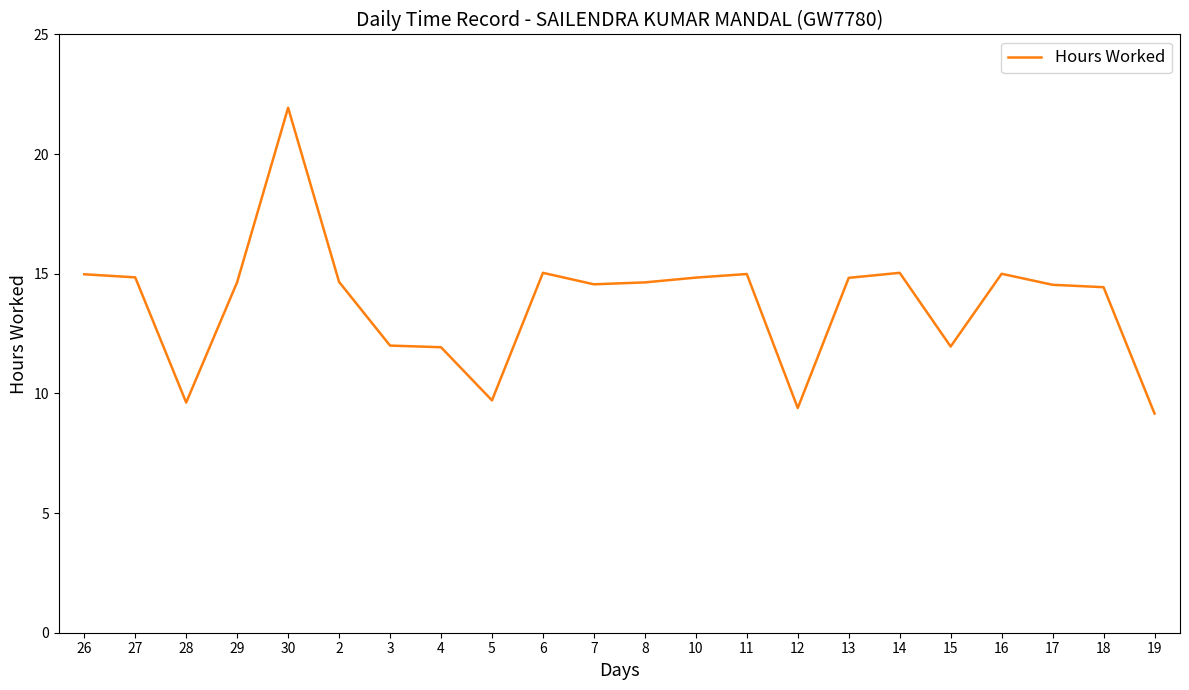

What is the average value?

13.8